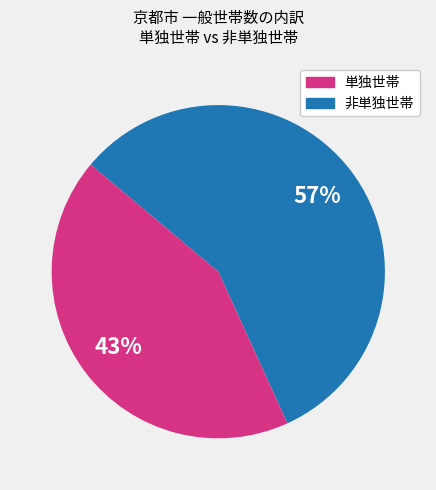

Is there any slice that represents more than half of the pie?

Yes